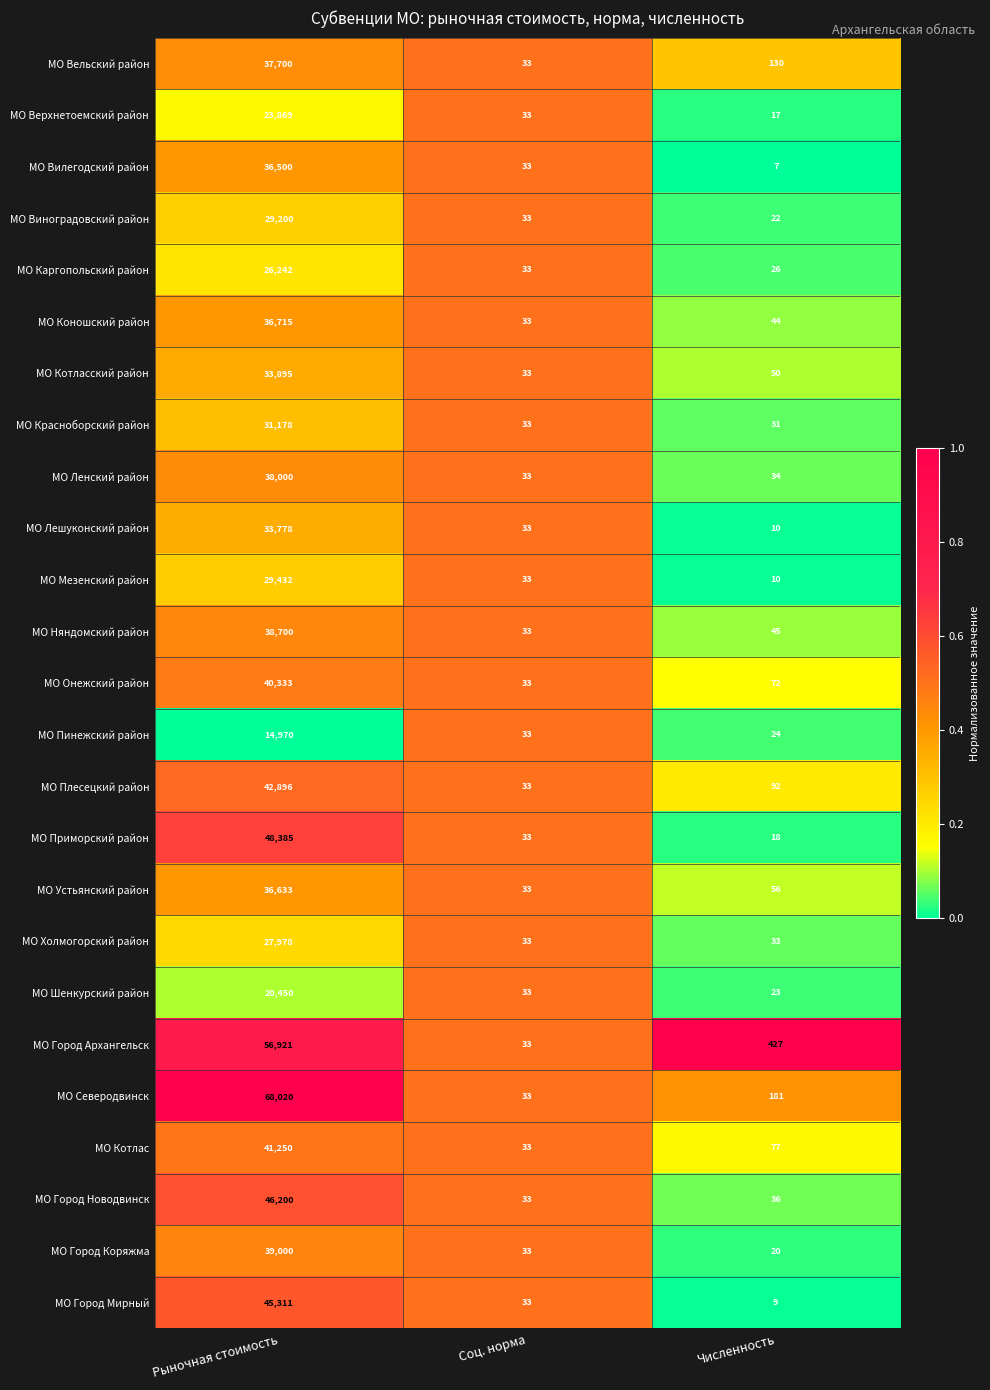

What is the difference between the highest and lowest values at Численность?

420